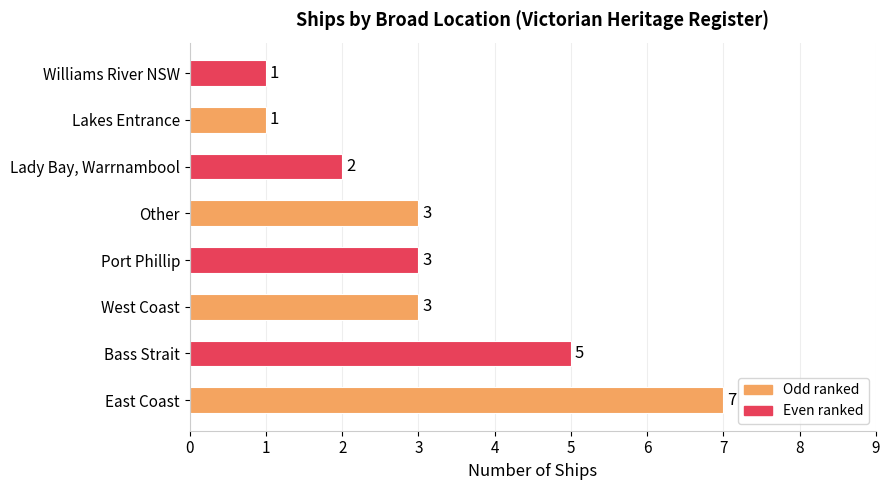

What is the difference between the maximum and minimum values?

6